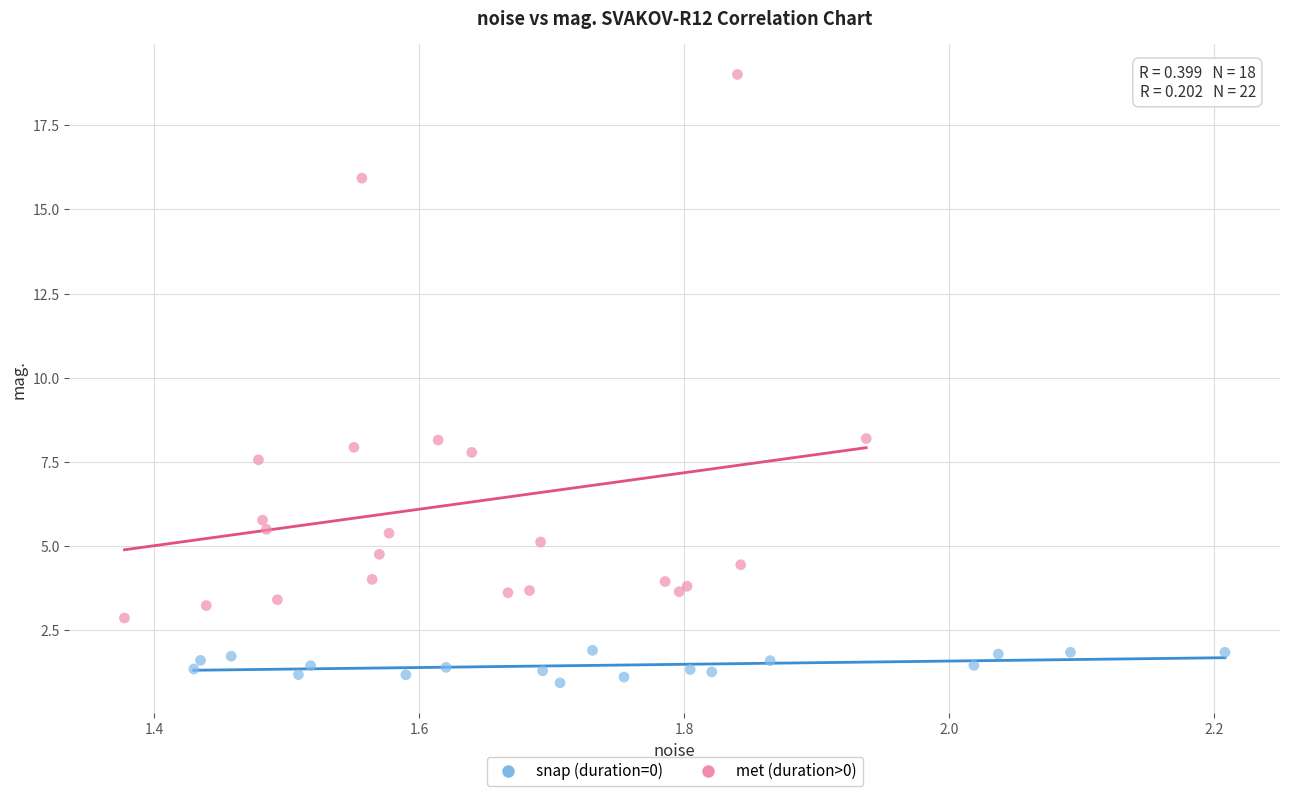

Which series has the widest spread of Y values?

met (duration>0)